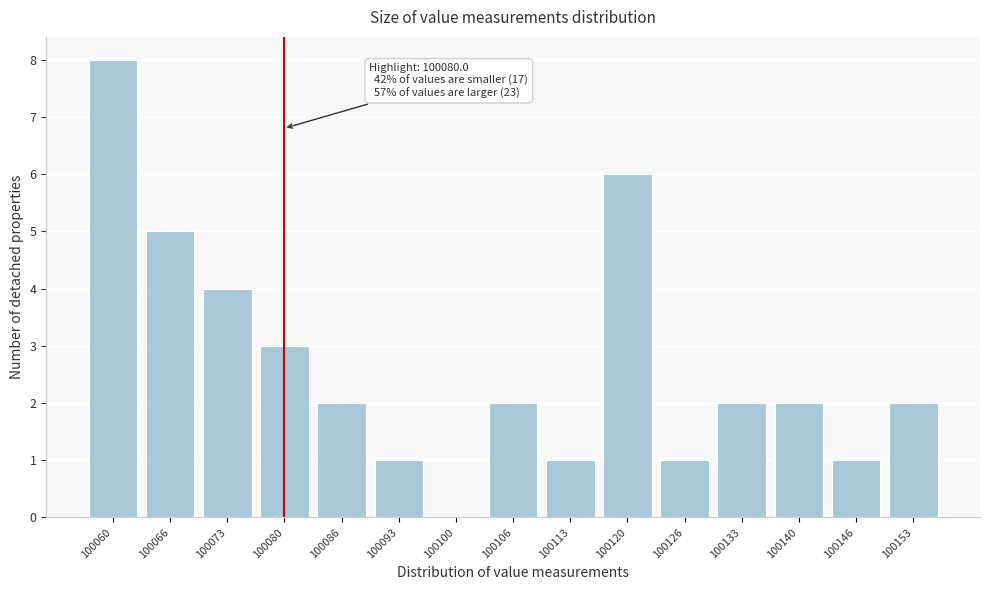

Over which range of the x-axis is the bar tallest?

100057 to 100064